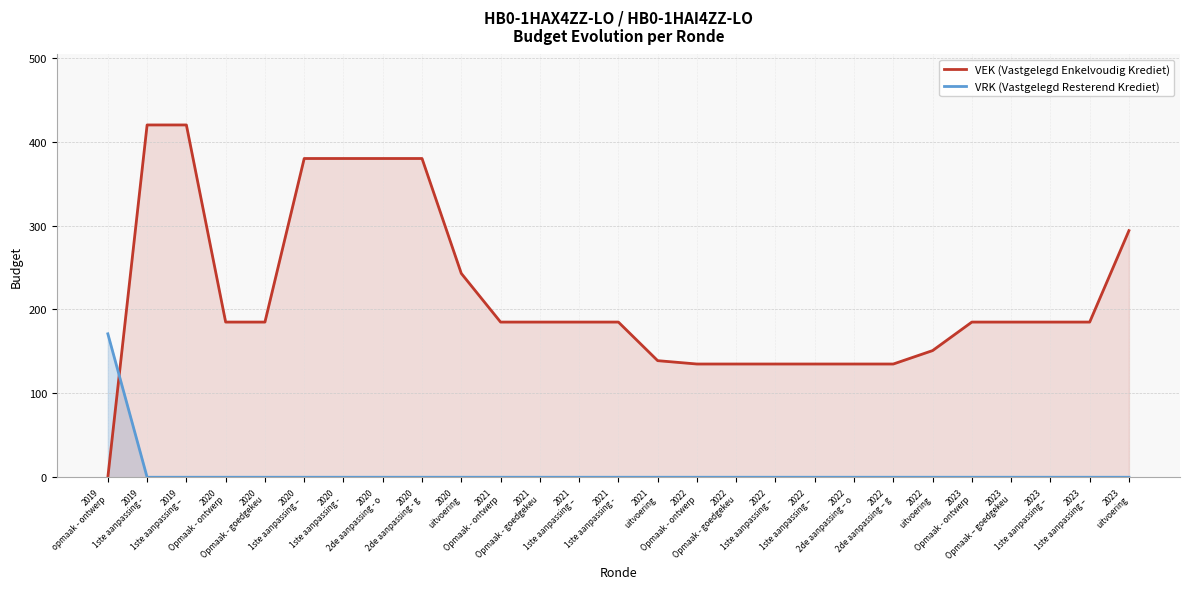

How many times do VRK (Vastgelegd Resterend Krediet) and VEK (Vastgelegd Enkelvoudig Krediet) cross each other?

1